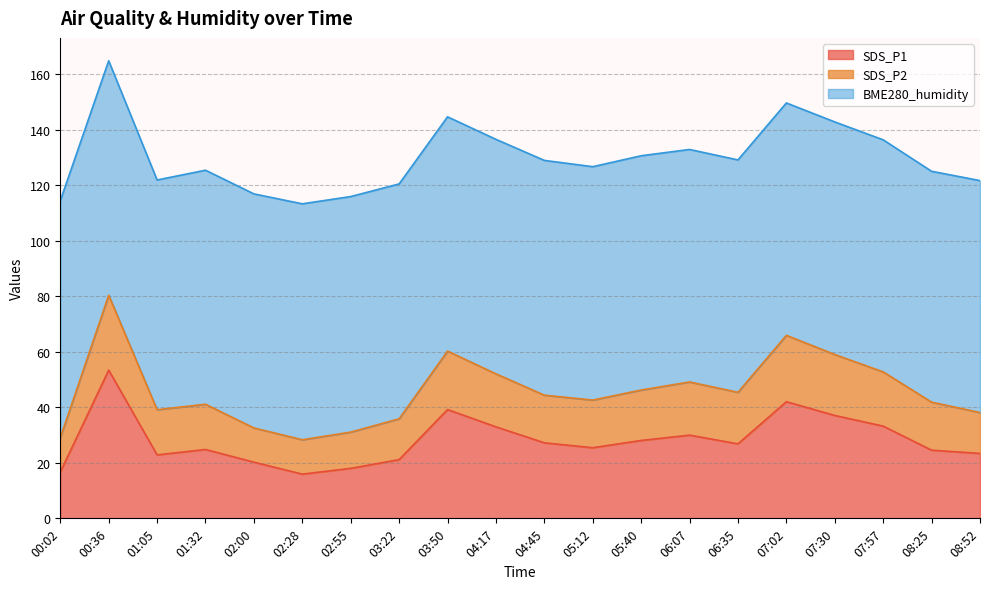

What is the label of the 7th point from the right?

06:07